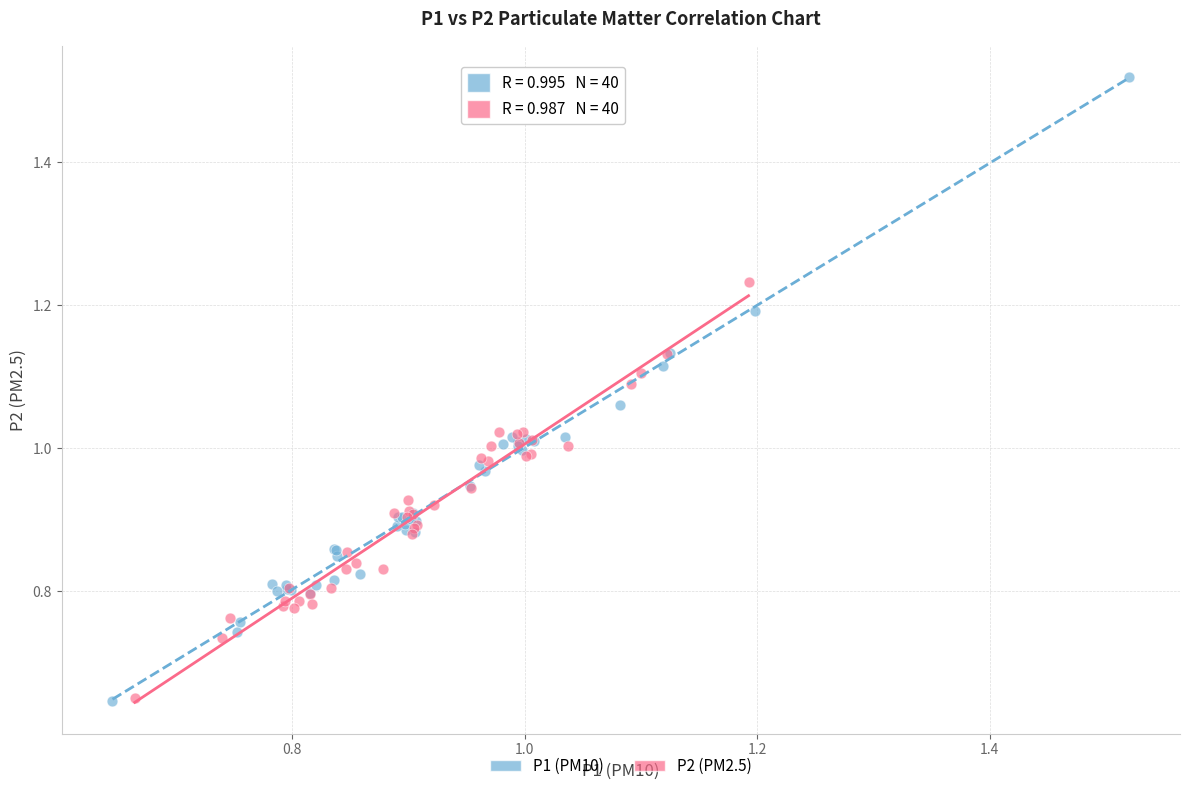

What are all the series names shown in the legend?

P1 (PM10), P2 (PM2.5)